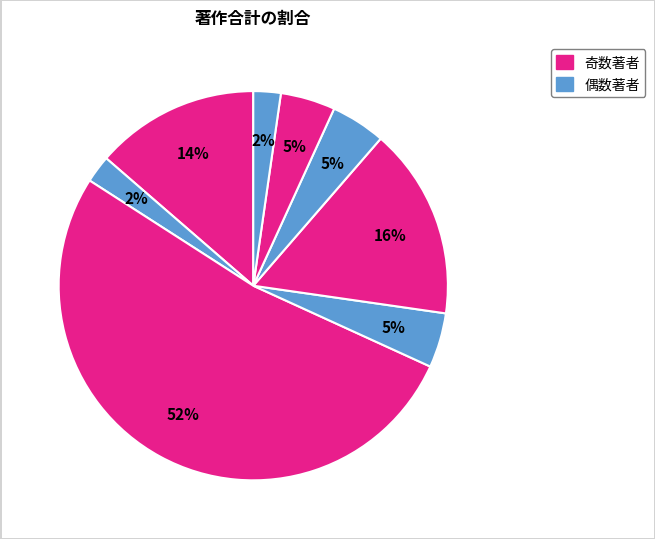

How many slices are in this pie chart?

8